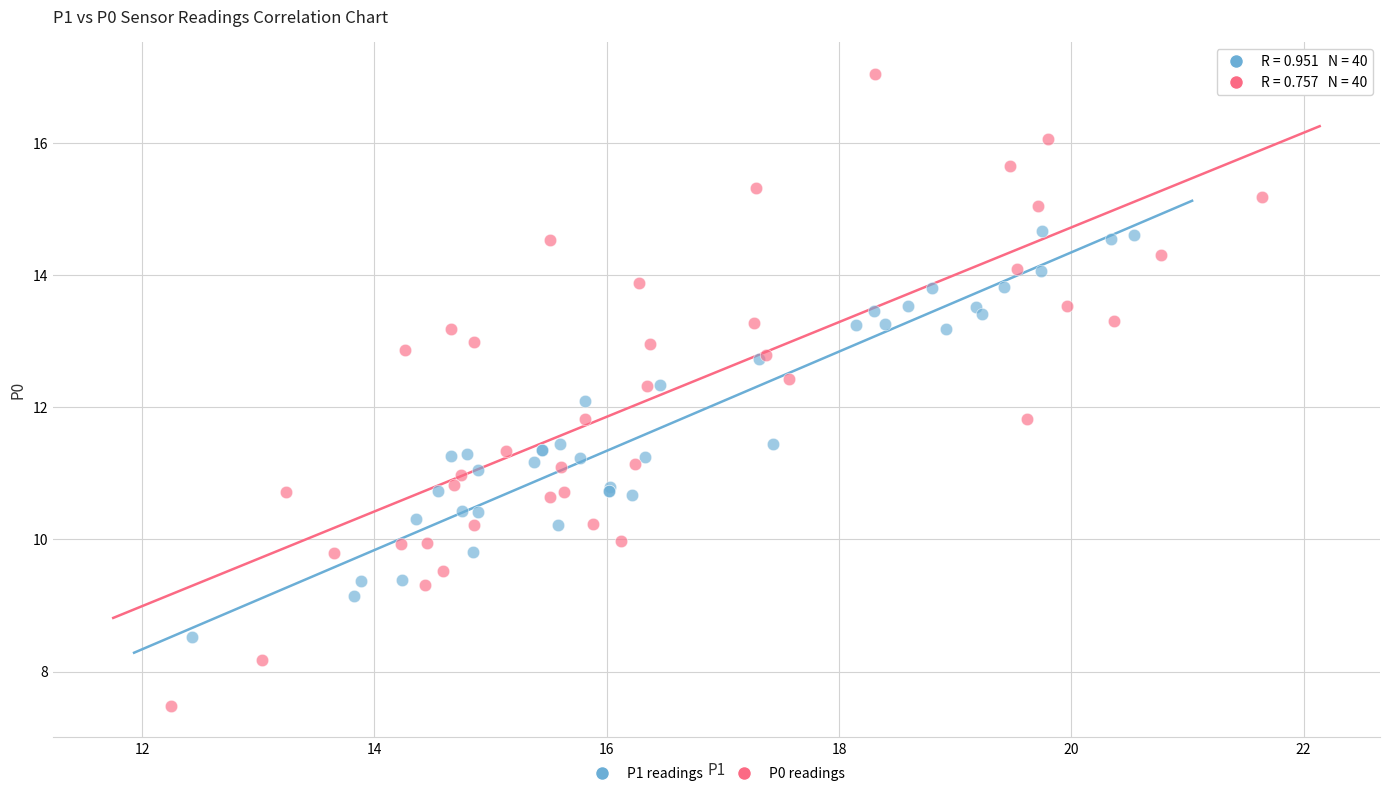

Which series contains the highest Y value?

P0 readings